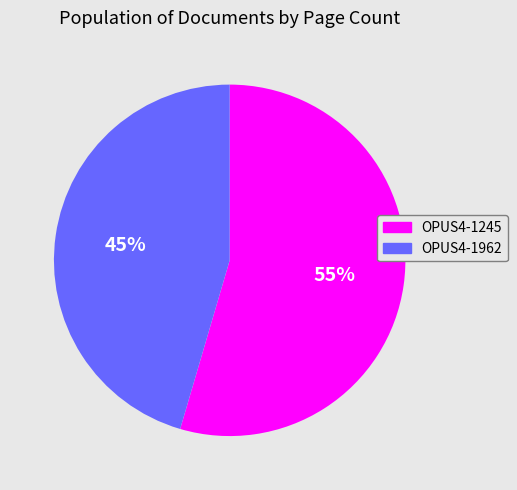

The OPUS4-1962 slice represents 51% of the pie. True or false?

False